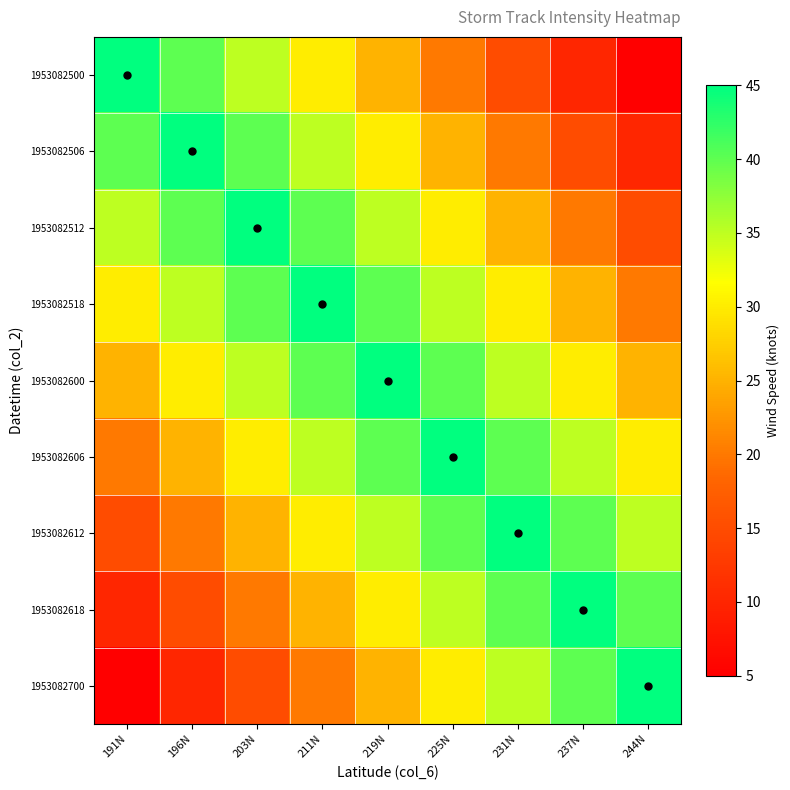

What is the total value across all series at 244N?

225